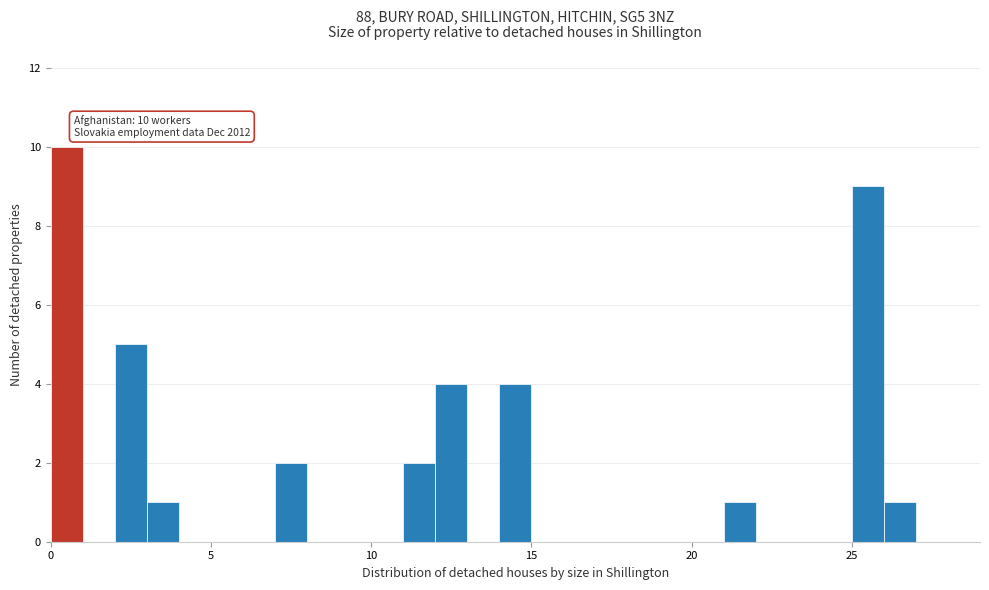

Around what value on the x-axis is the tallest bar? Give the approximate position of its centre, as read against the axis.

0.5